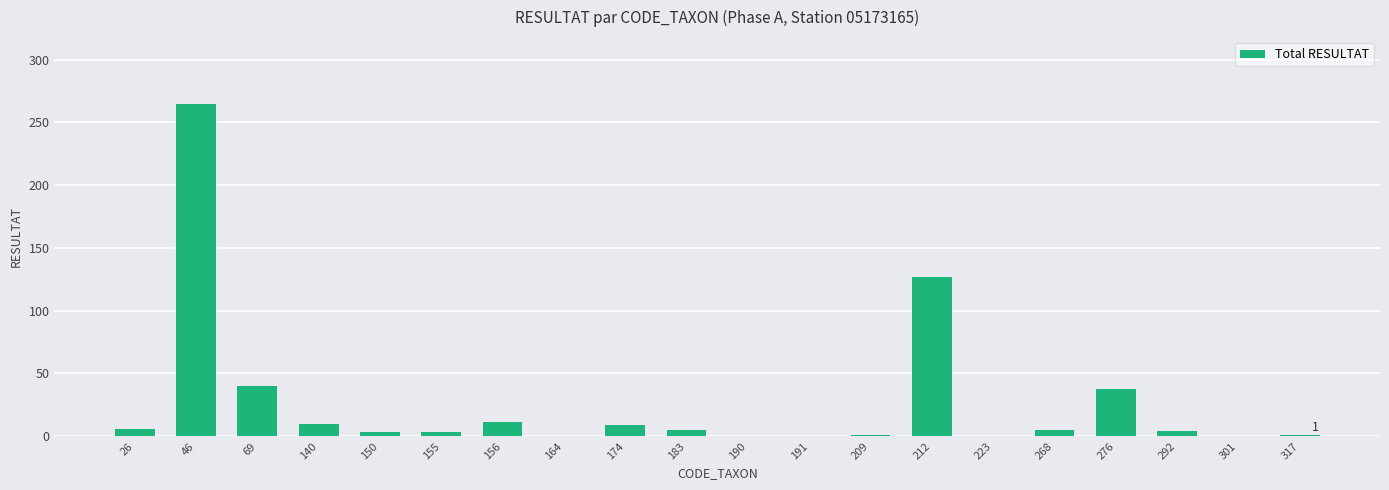

Approximately how many times larger is the value at 156 compared to 69?

0.3